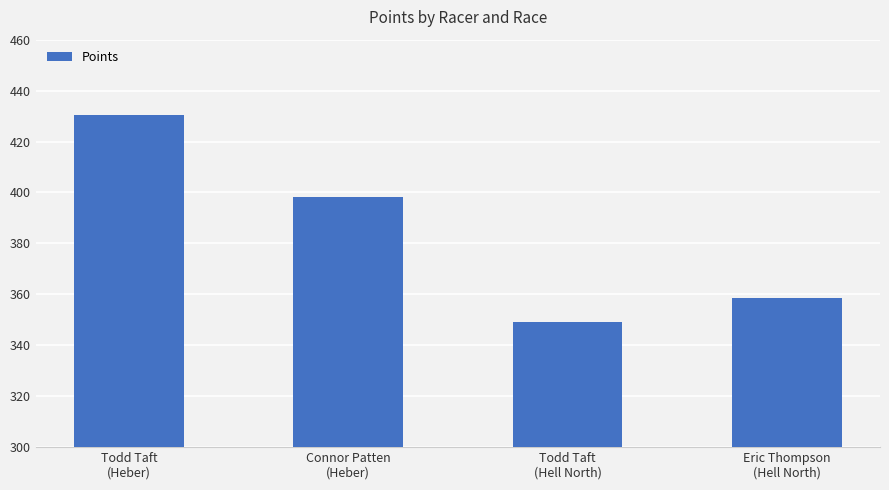

What is the value of the 2nd bar from the left?

398.1